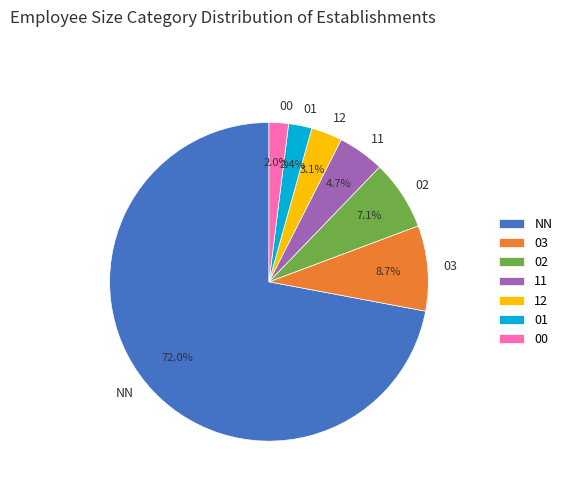

To the nearest percent, what is the combined percentage of 02 and 11?

12%